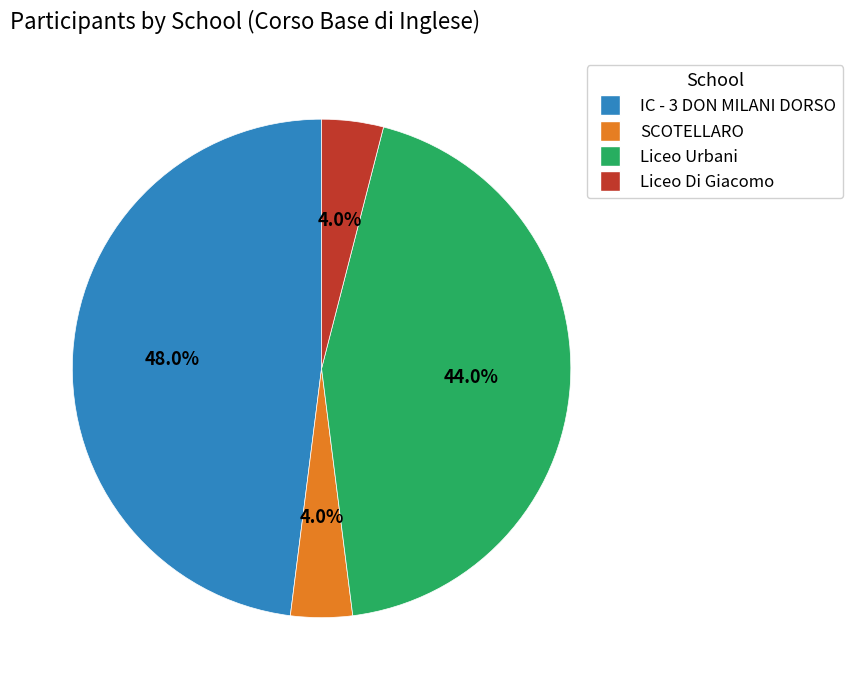

How many segments does this pie chart have?

4